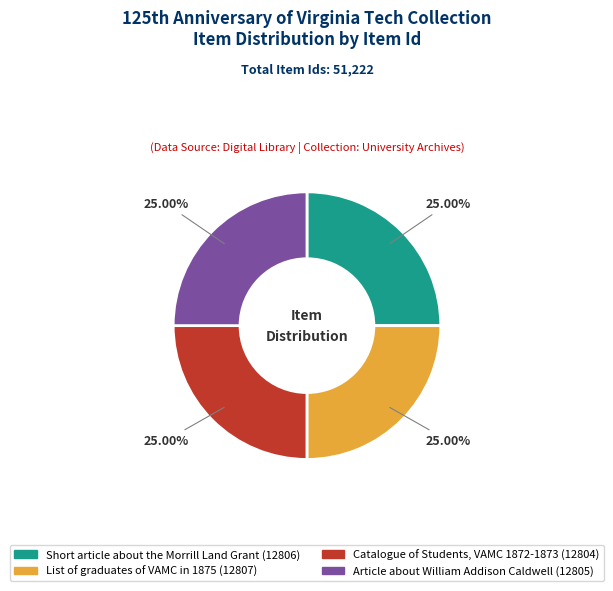

Is there any slice that represents more than half of the pie?

No